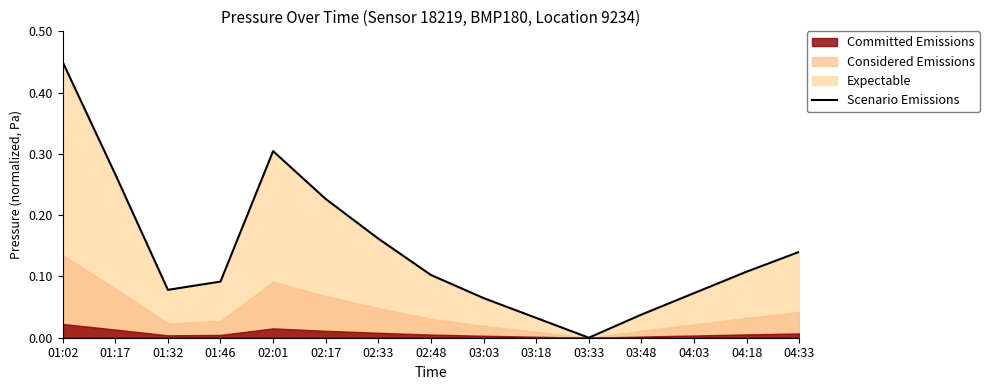

What position from the left is 01:46?

4